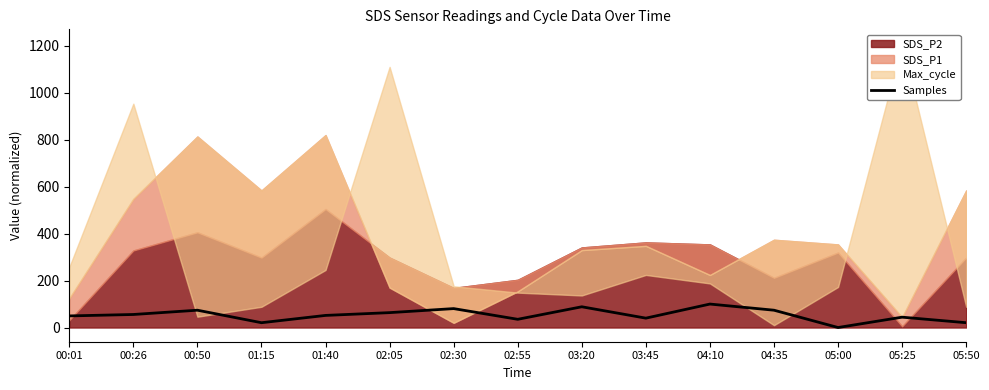

List the labels in order of value, smallest first.

05:00, 01:15, 05:50, 02:55, 03:45, 05:25, 00:01, 01:40, 00:26, 02:05, 04:35, 00:50, 02:30, 03:20, 04:10